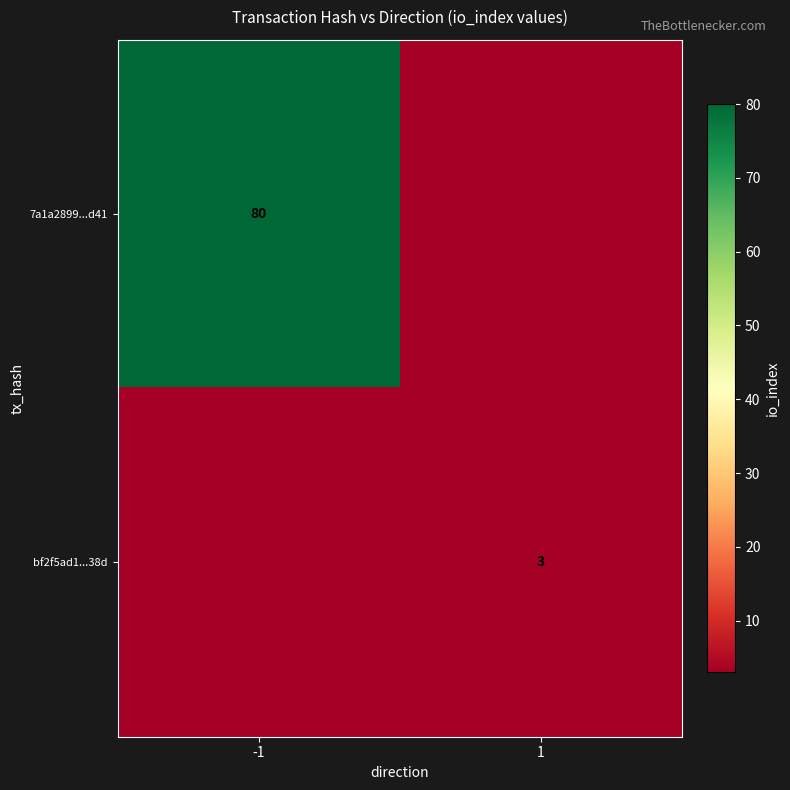

The value of 7a1a2899...d41 at -1 is 140. True or false?

False